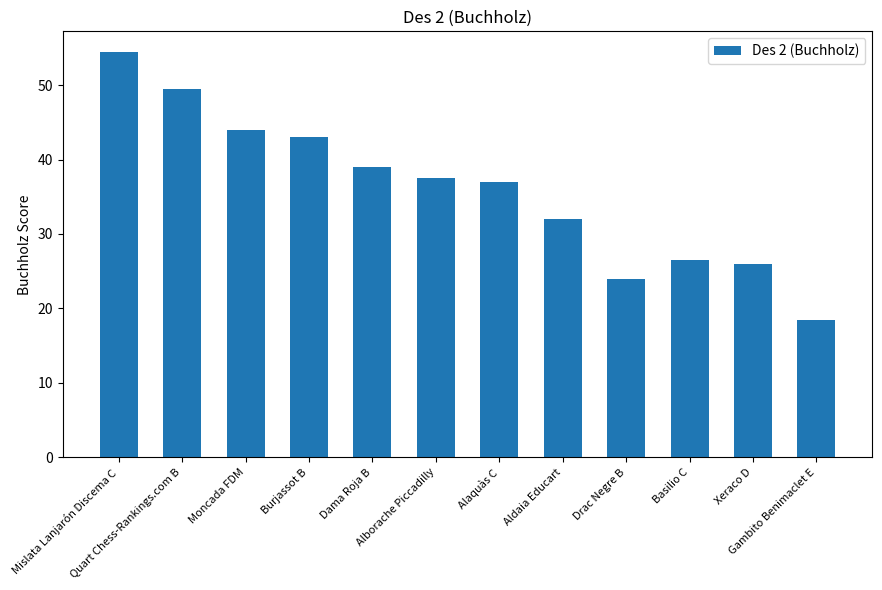

True or false: the data shows 39.0 at Dama Roja B.

True